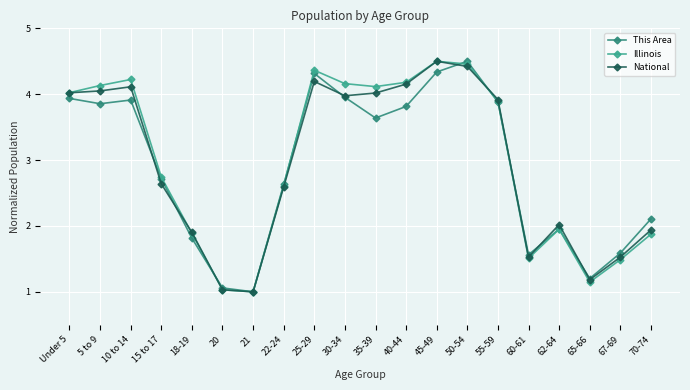

What is the difference between the second highest and minimum values in the National series?

3.4